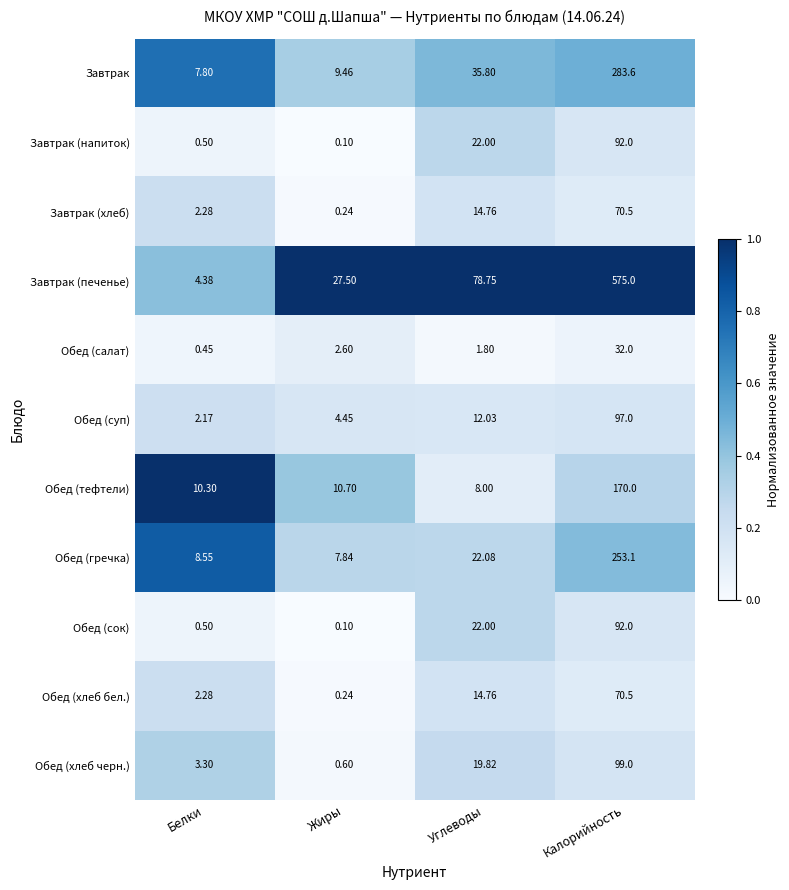

Which category has the lowest value across all series?

Жиры